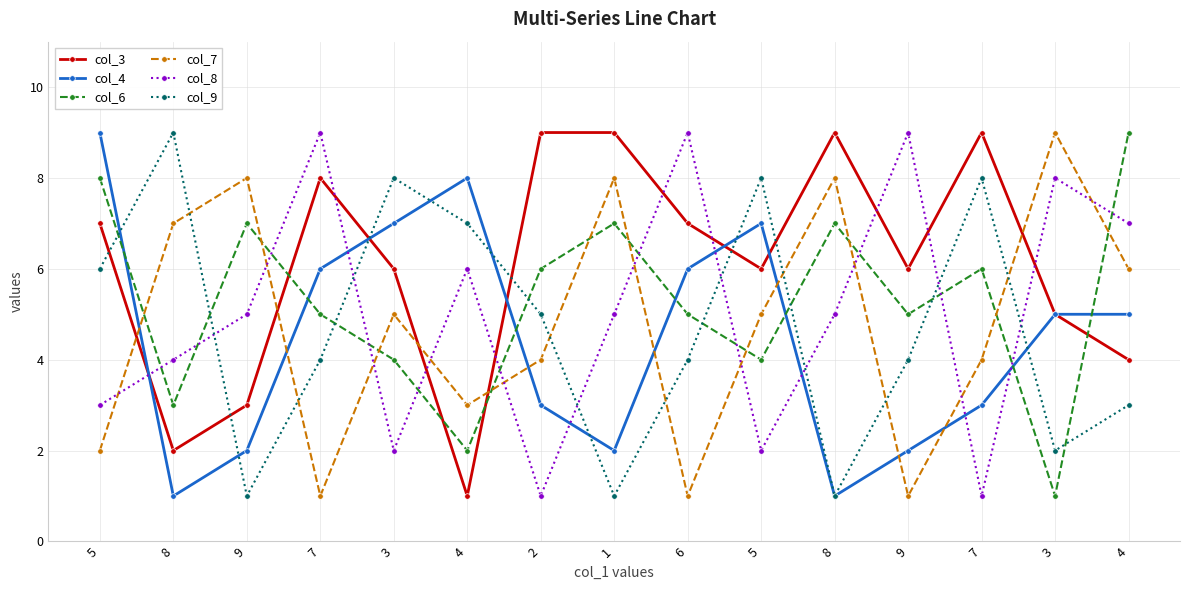

Reading right to left, list all the values displayed in this chart.

col_3: 4=4	3=5	7=9	9=6	8=9	5=6	6=7	1=9	2=9	4=1	3=6	7=8	9=3	8=2	5=7
col_4: 4=5	3=5	7=3	9=2	8=1	5=7	6=6	1=2	2=3	4=8	3=7	7=6	9=2	8=1	5=9
col_6: 4=9	3=1	7=6	9=5	8=7	5=4	6=5	1=7	2=6	4=2	3=4	7=5	9=7	8=3	5=8
col_7: 4=6	3=9	7=4	9=1	8=8	5=5	6=1	1=8	2=4	4=3	3=5	7=1	9=8	8=7	5=2
col_8: 4=7	3=8	7=1	9=9	8=5	5=2	6=9	1=5	2=1	4=6	3=2	7=9	9=5	8=4	5=3
col_9: 4=3	3=2	7=8	9=4	8=1	5=8	6=4	1=1	2=5	4=7	3=8	7=4	9=1	8=9	5=6